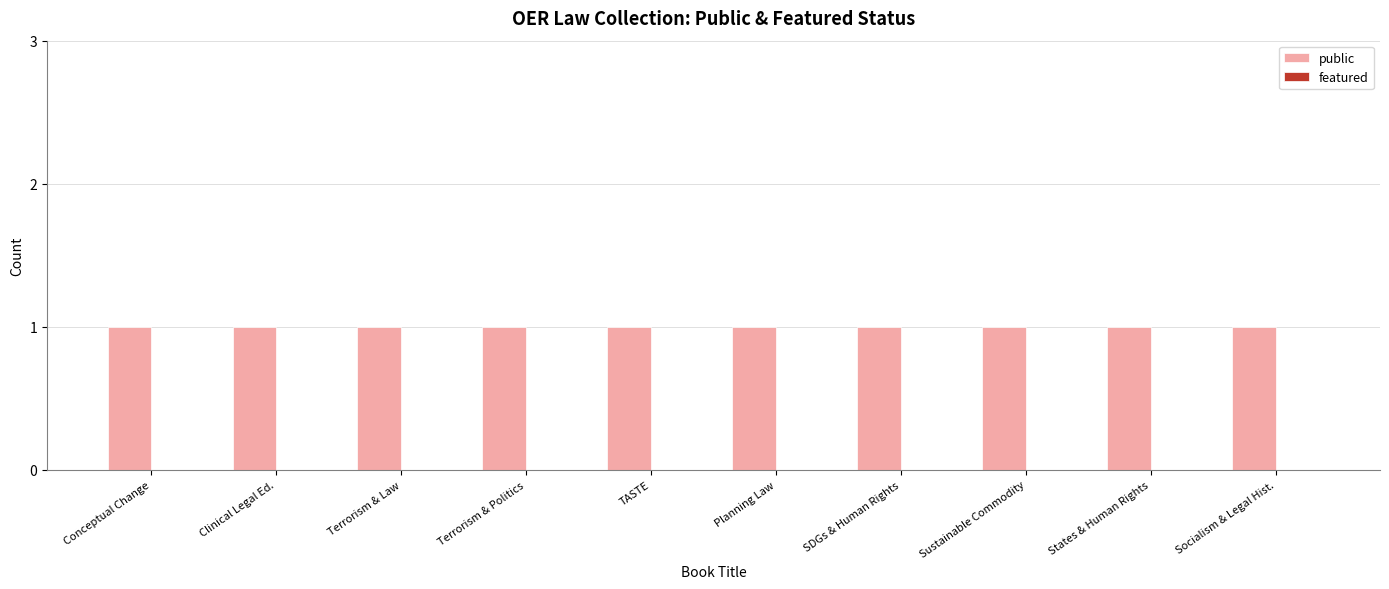

What are all the series names shown in the legend?

public, featured